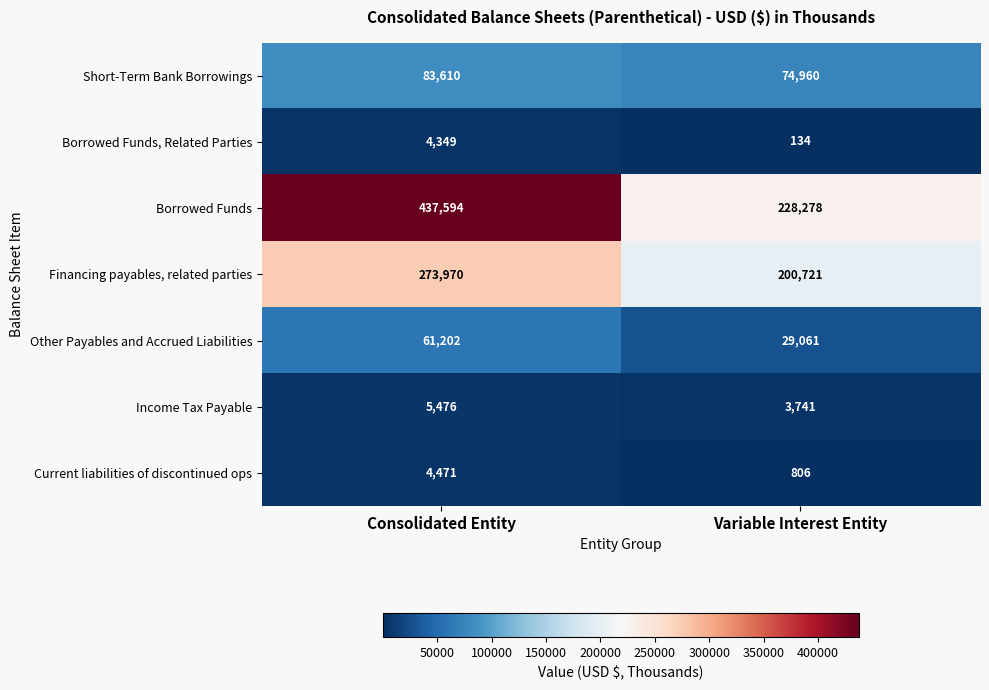

The Current liabilities of discontinued ops series shows 2393 at Consolidated Entity. True or false?

False